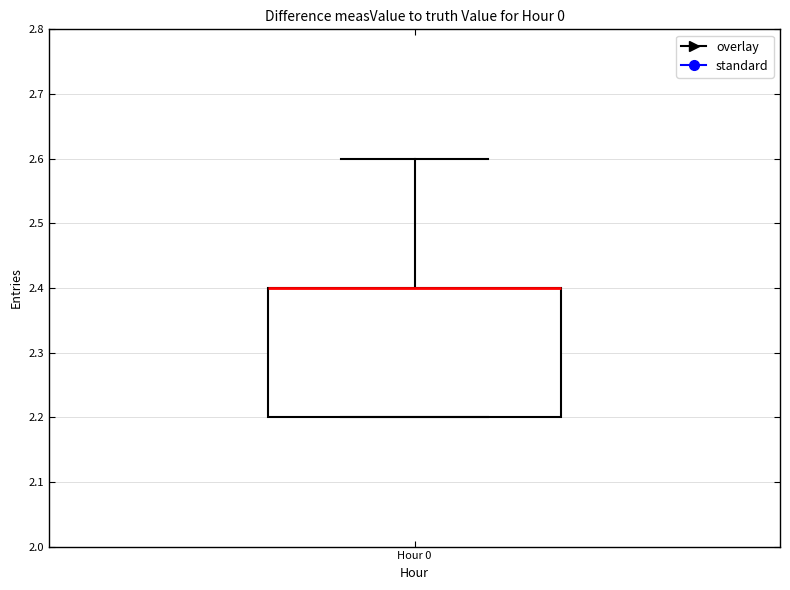

Transcribe this box plot: give where the median line is, the range the box spans, and where the two whiskers end, as read against the y-axis. The values are not printed on the chart, so give them approximately, as read against the axis.

median 2.4 (drawn on the box's upper edge), box 2.2 to 2.4, whiskers 2.2 to 2.6